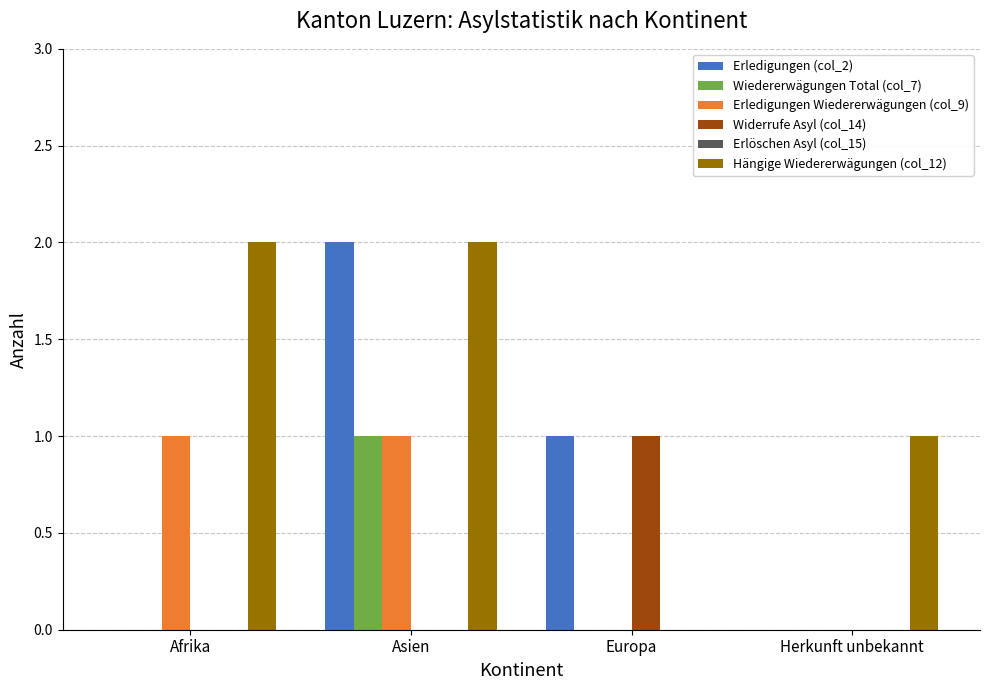

Which series changed the most between Asien and Europa?

Hängige Wiedererwägungen (col_12)